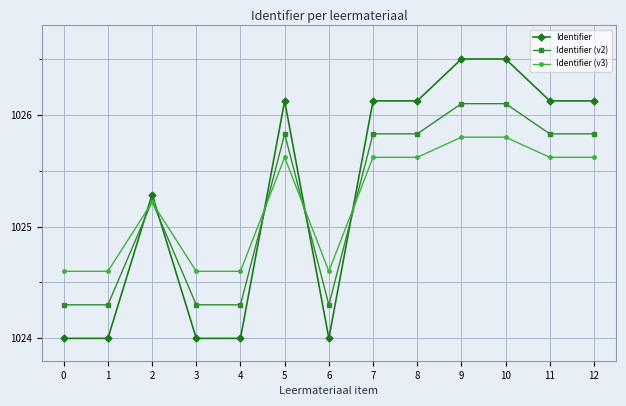

At which label does Identifier first exceed 1026?

5